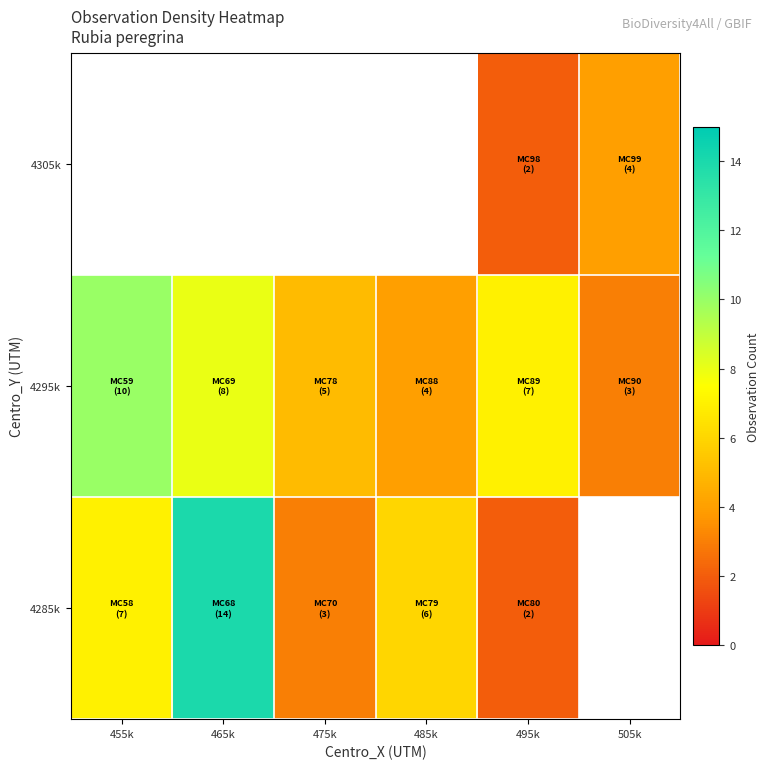

Rank the series by their average value, from lowest to highest.

4285k, 4295k, 4305k